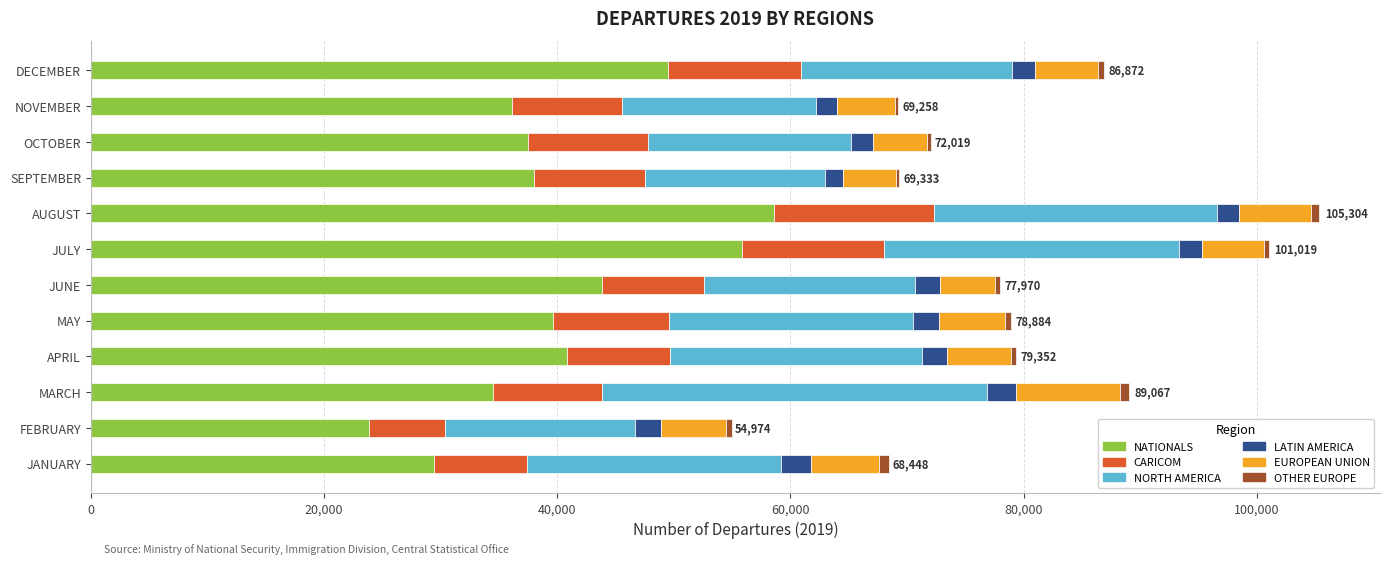

At which label does NATIONALS reach its peak?

AUGUST